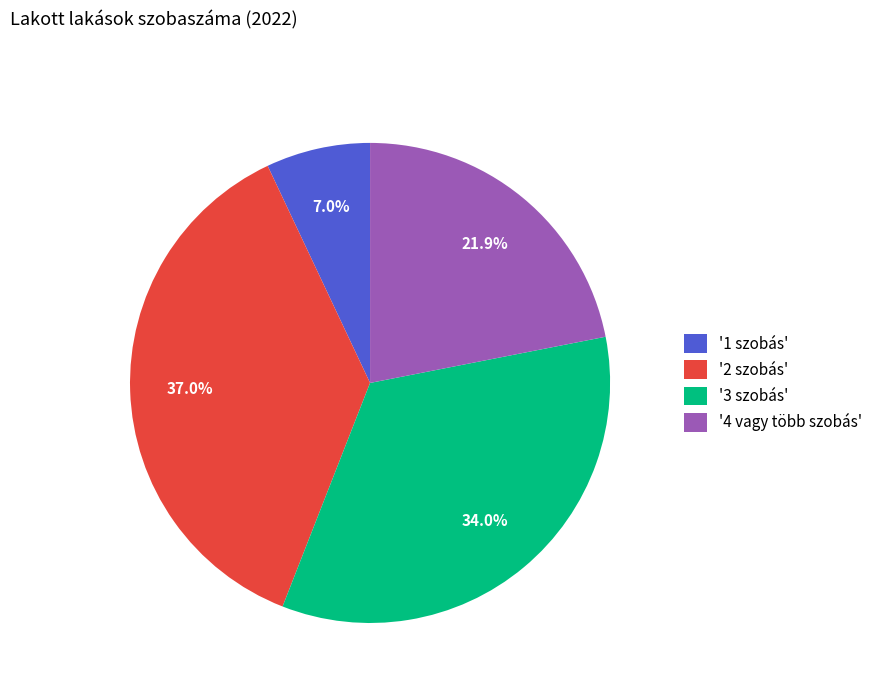

Which slice is the largest?

'2 szobás'